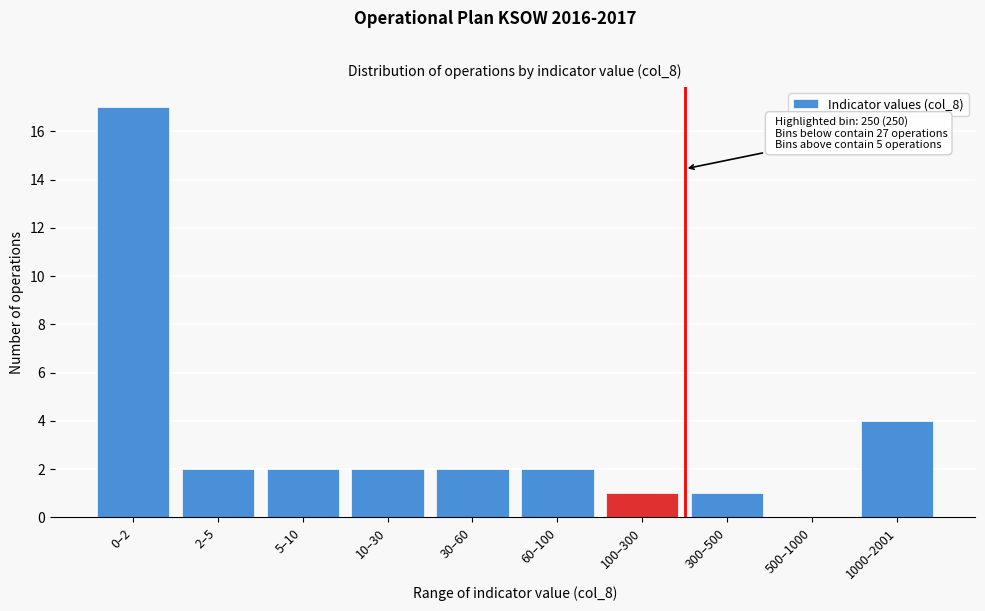

Reading left to right, transcribe all the data shown in this chart.

0–2=17	2–5=2	5–10=2	10–30=2	30–60=2	60–100=2	100–300=1	300–500=1	500–1000=0	1000–2001=4